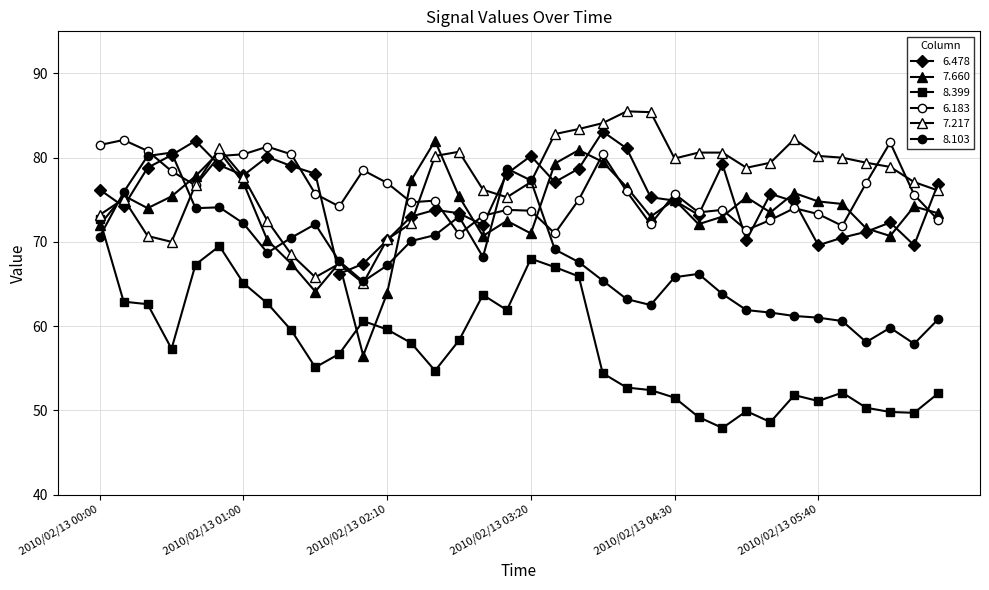

Count the number of data series in this chart.

6